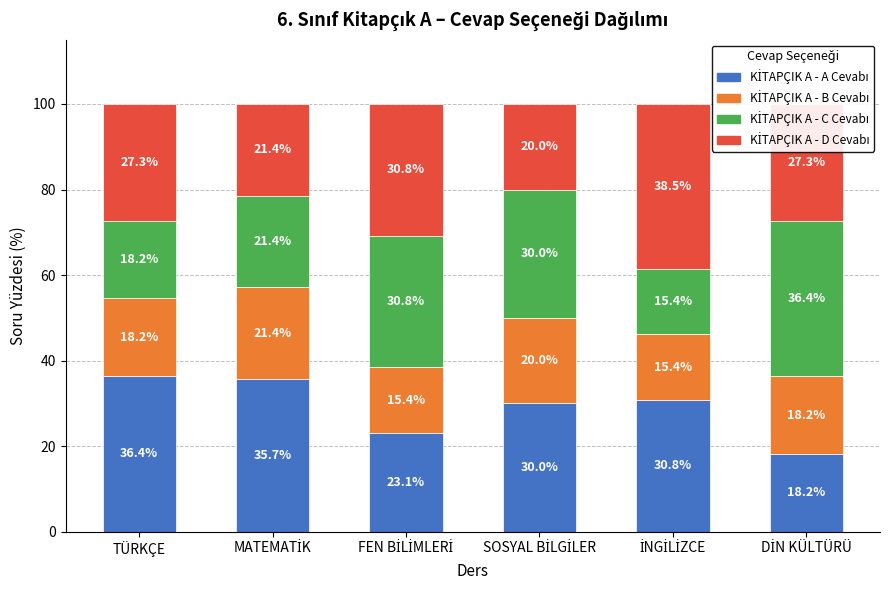

Count the number of data series in this chart.

4